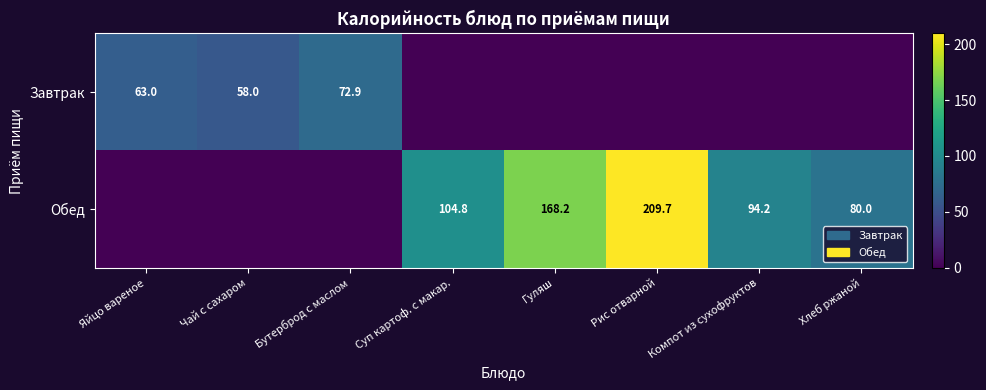

The value of Обед at Суп картоф. с макар. is 33.3. True or false?

False